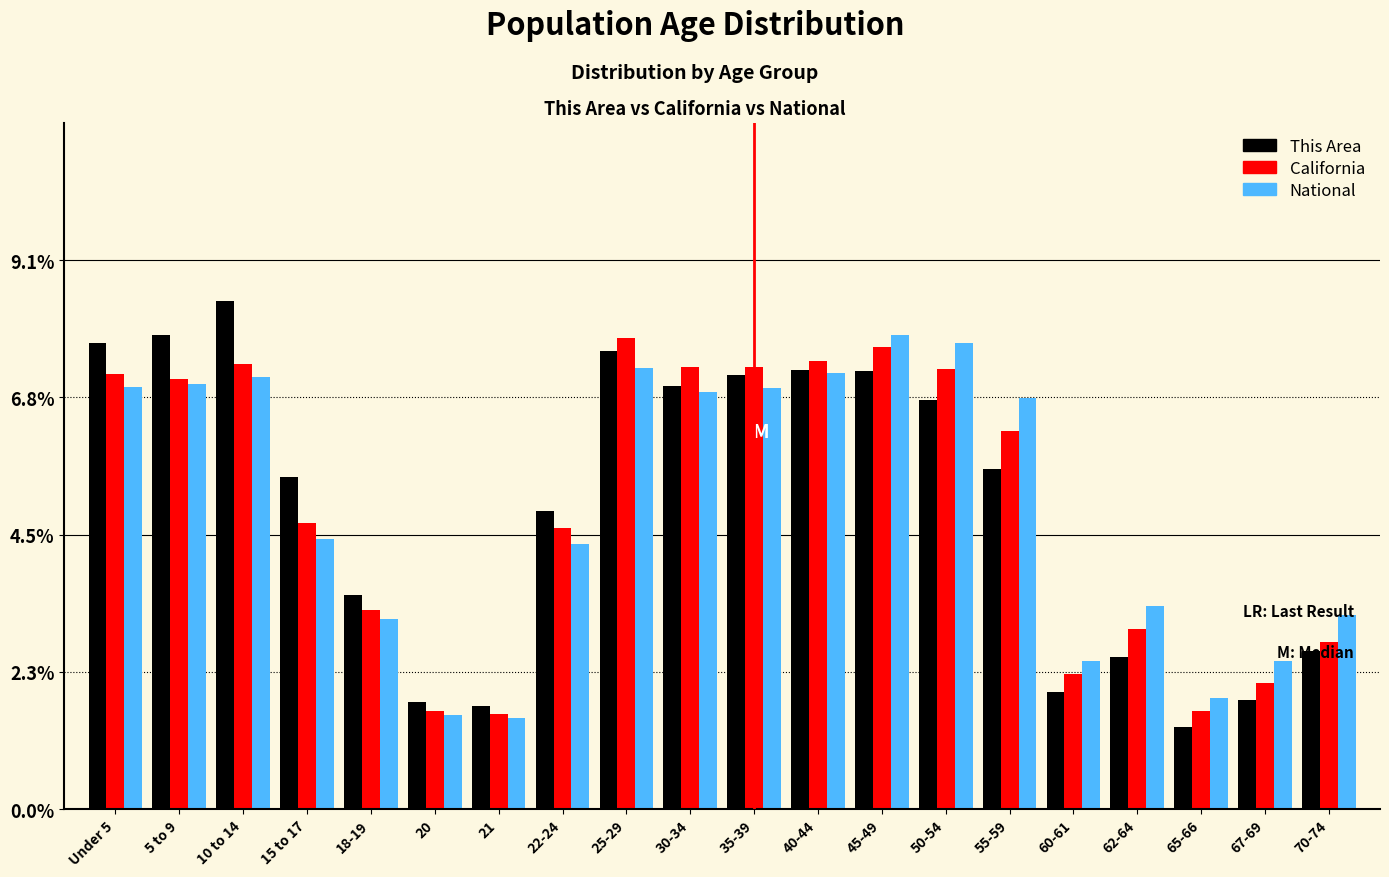

Is the value of California at 40-44 greater than the value of This Area at 60-61?

Yes